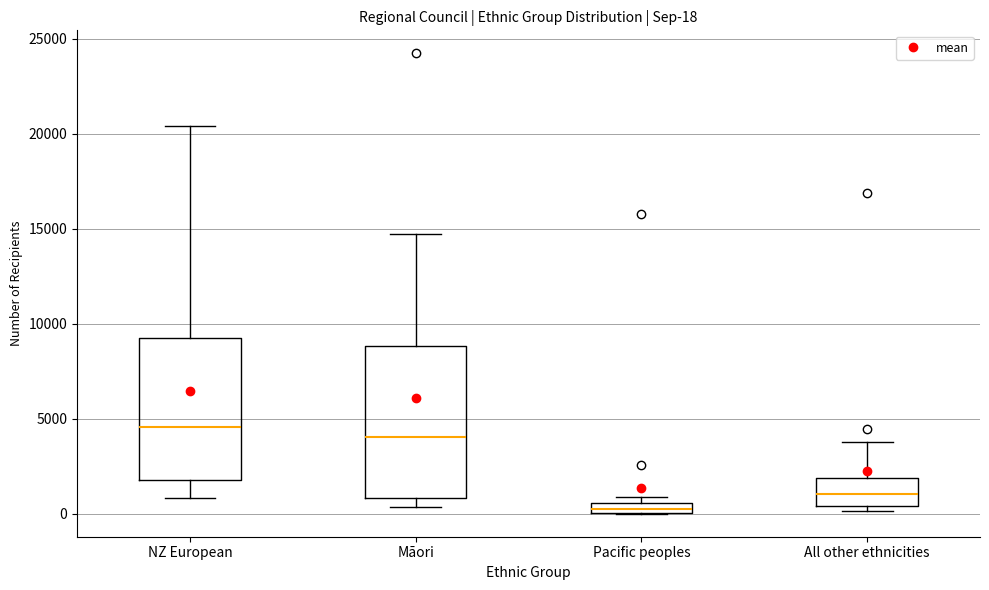

Which box's median line is the lowest?

Pacific peoples